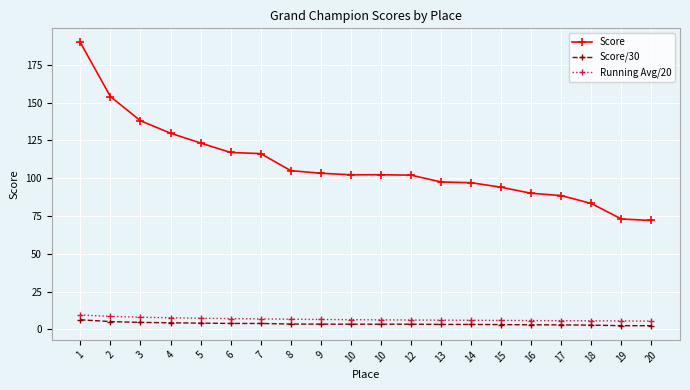

The Running Avg/20 series shows 8.9 at 18. True or false?

False